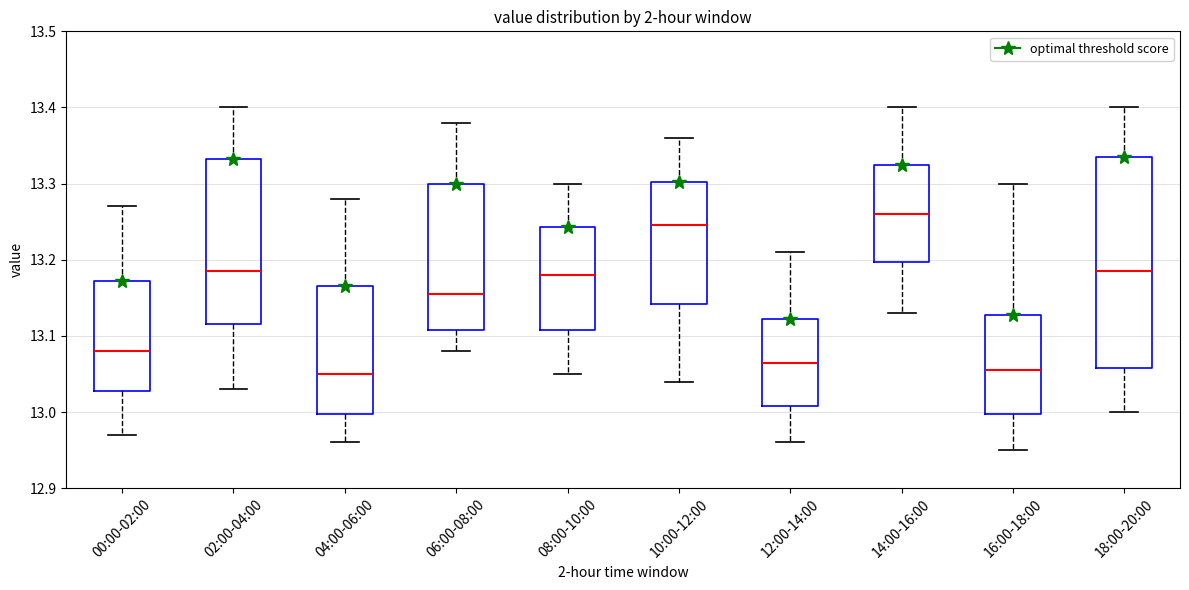

Which box has the highest median line?

14:00-16:00